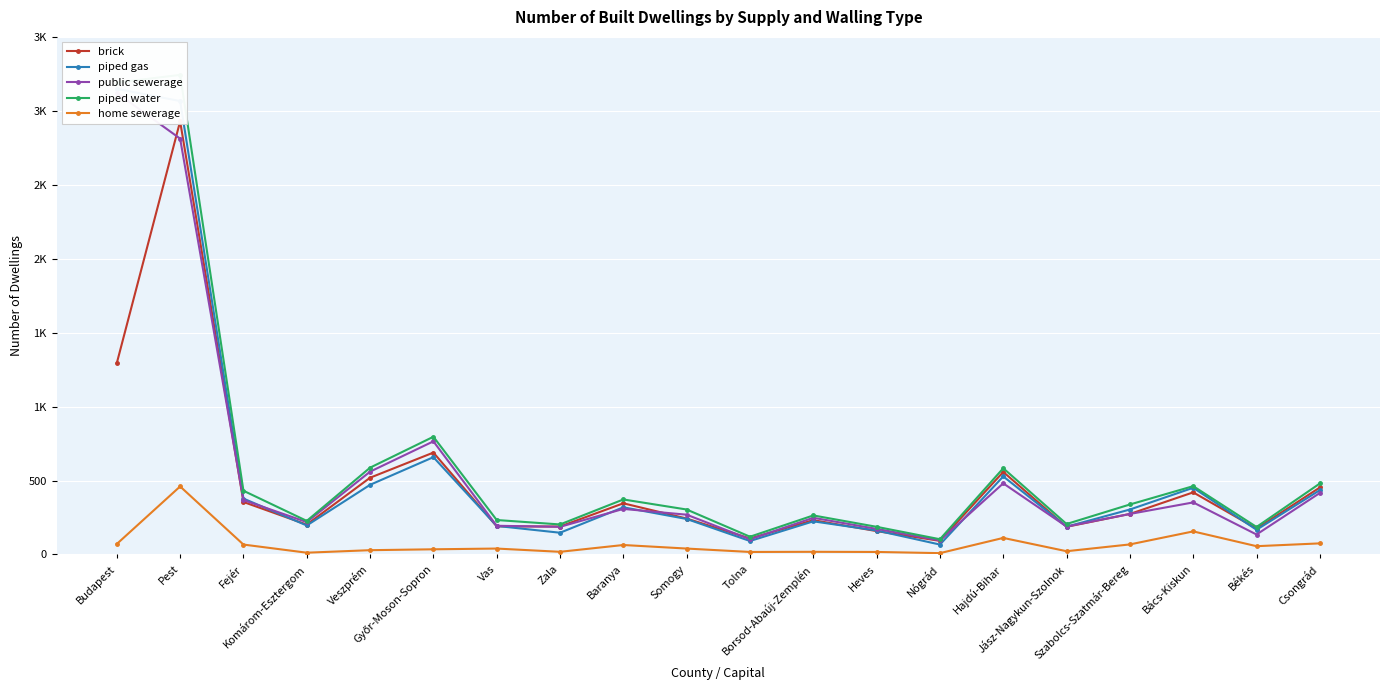

Reading right to left, what are all the values shown in this chart?

brick: 453	175	420	274	187	558	92	158	232	108	243	346	189	190	689	519	202	355	2929	1294
piped gas: 435	167	451	304	188	528	67	162	224	91	240	319	147	193	658	471	196	378	3066	3149
public sewerage: 416	135	352	274	189	481	95	173	248	103	269	308	187	194	765	560	219	368	2812	3121
piped water: 480	186	462	338	206	583	103	187	264	120	304	372	203	233	796	587	227	431	3243	3191
home sewerage: 75	56	156	68	22	112	9	17	18	17	40	64	18	40	35	29	12	67	460	71